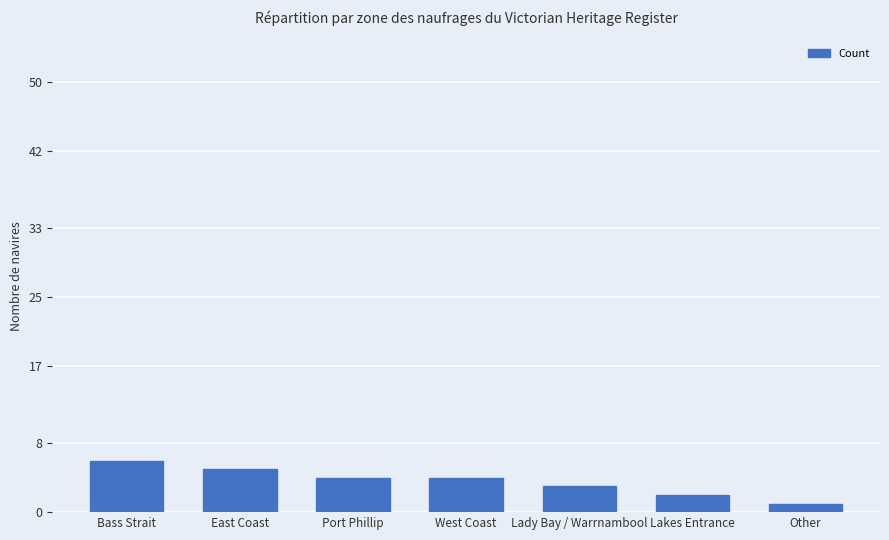

Reading left to right, extract all data points from this chart.

6	5	4	4	3	2	1